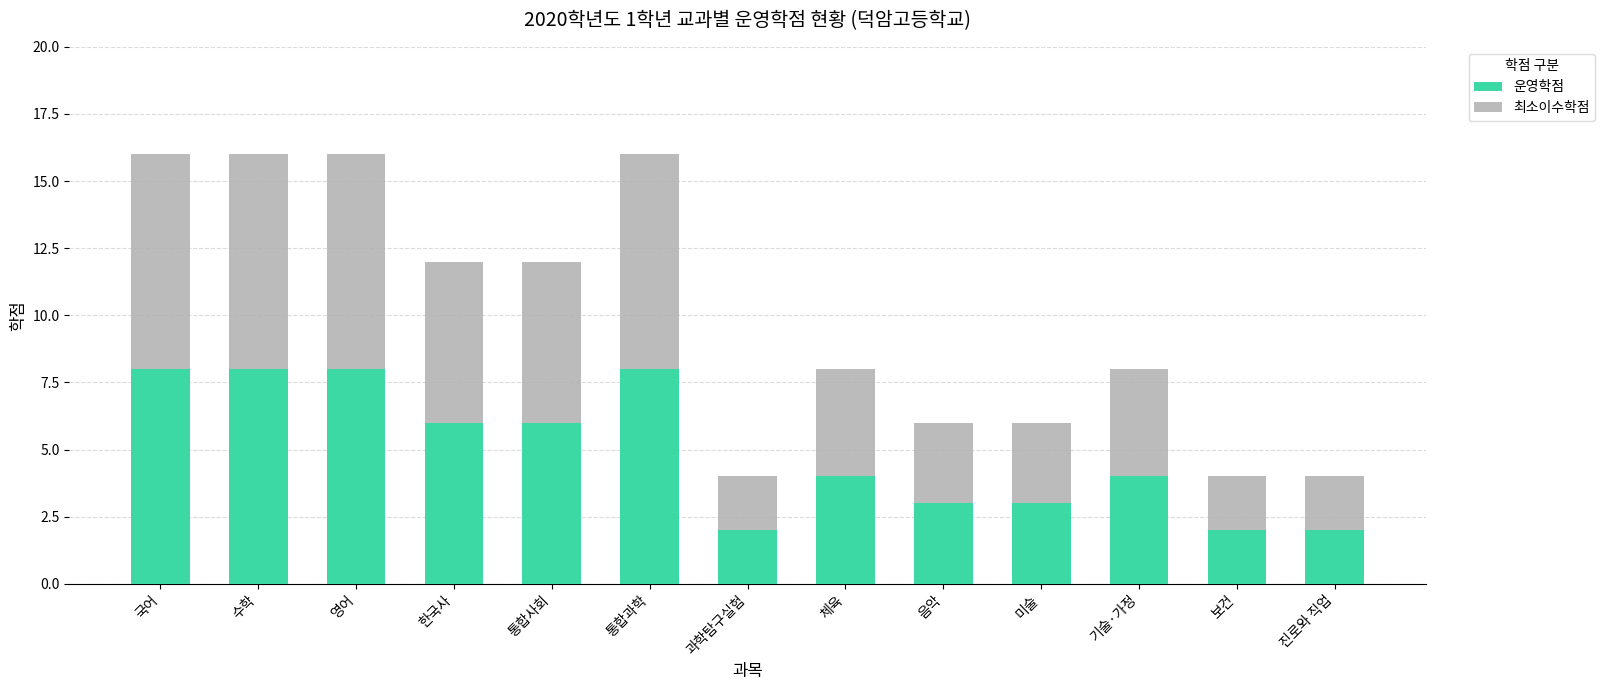

How many bars are there in total?

13